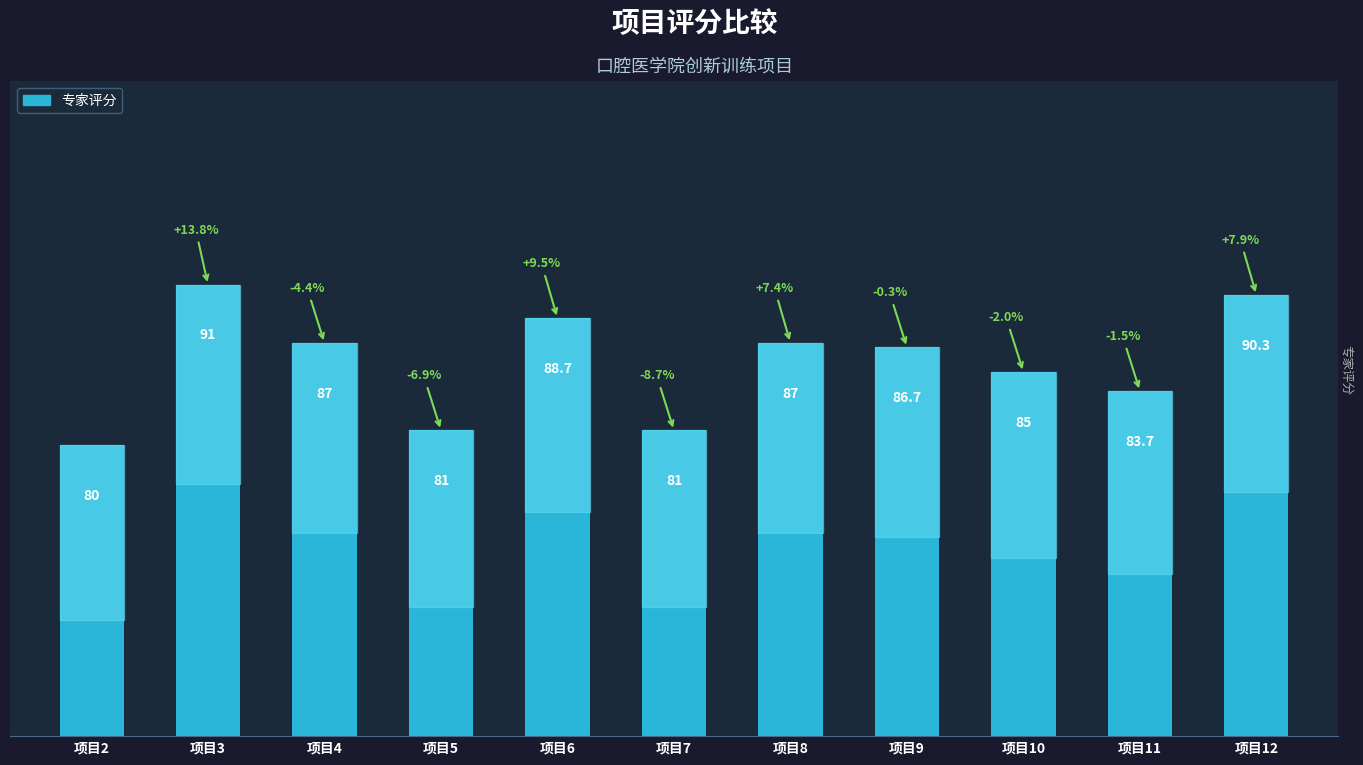

Which label corresponds to the smallest value in the chart?

项目2